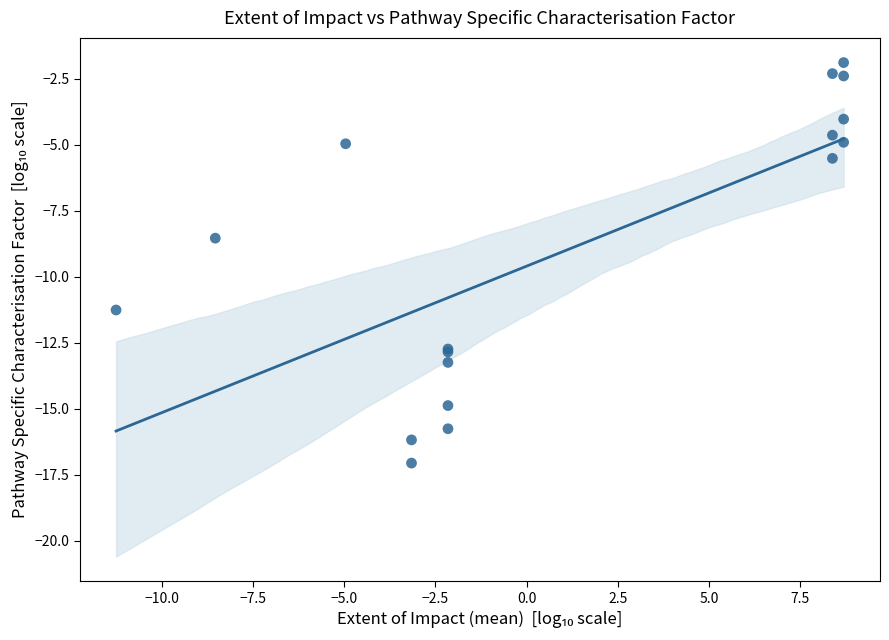

What Y value in the scatter plot is closest to -9?

-8.5